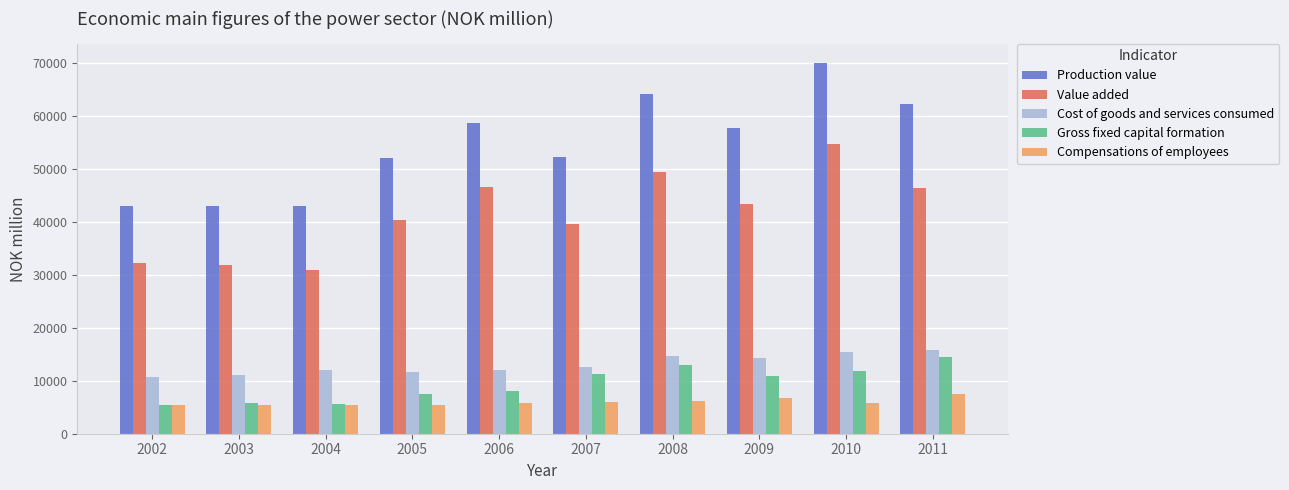

List the series in order of their peak value, lowest first.

Compensations of employees, Gross fixed capital formation, Cost of goods and services consumed, Value added, Production value